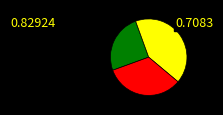

Is there a majority slice in this chart?

No